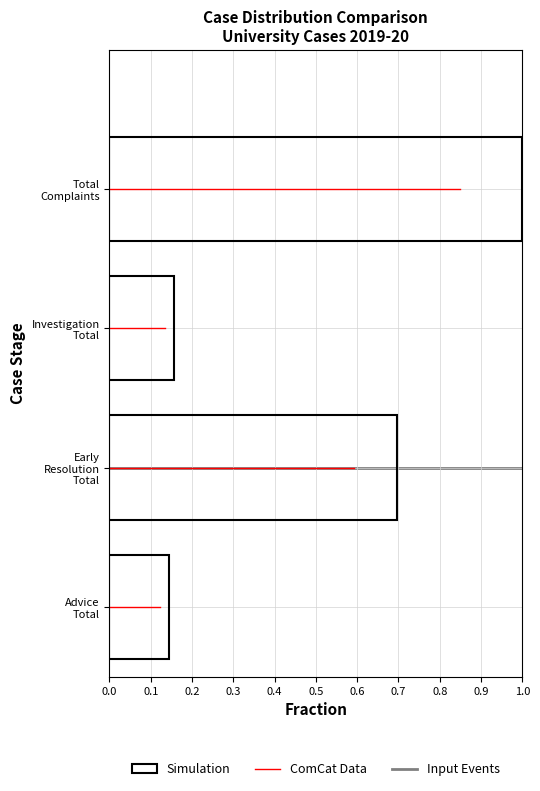

What is the sum of all values?

2.0